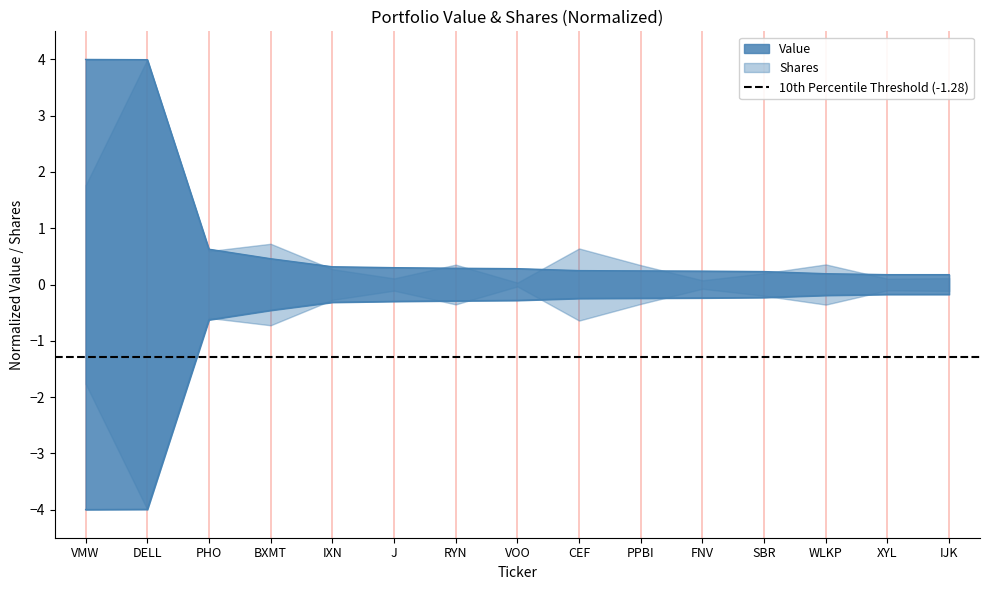

Is it true that the value at VOO is 0.1?

False